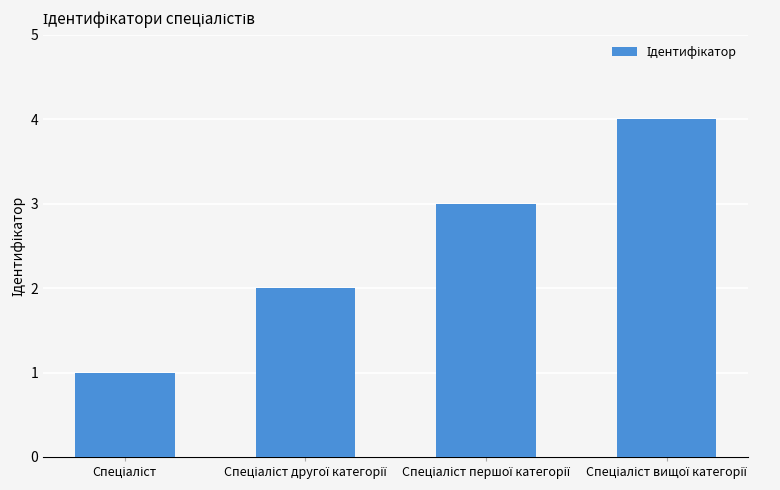

Does the chart contain any negative values?

No